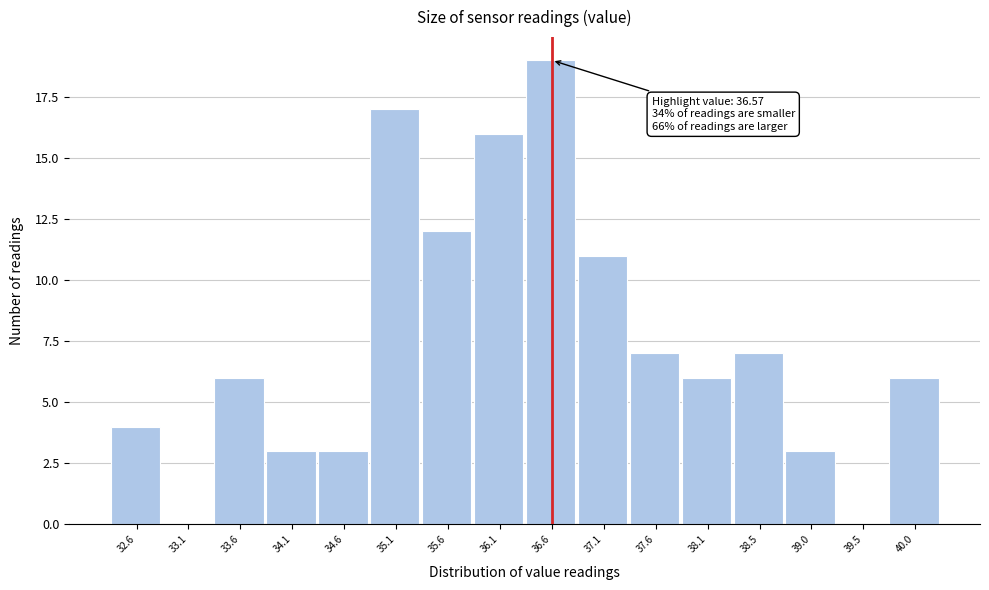

Reading right to left, transcribe all the data shown in this chart.

40.0=6	39.5=0	39.0=3	38.5=7	38.1=6	37.6=7	37.1=11	36.6=19	36.1=16	35.6=12	35.1=17	34.6=3	34.1=3	33.6=6	33.1=0	32.6=4